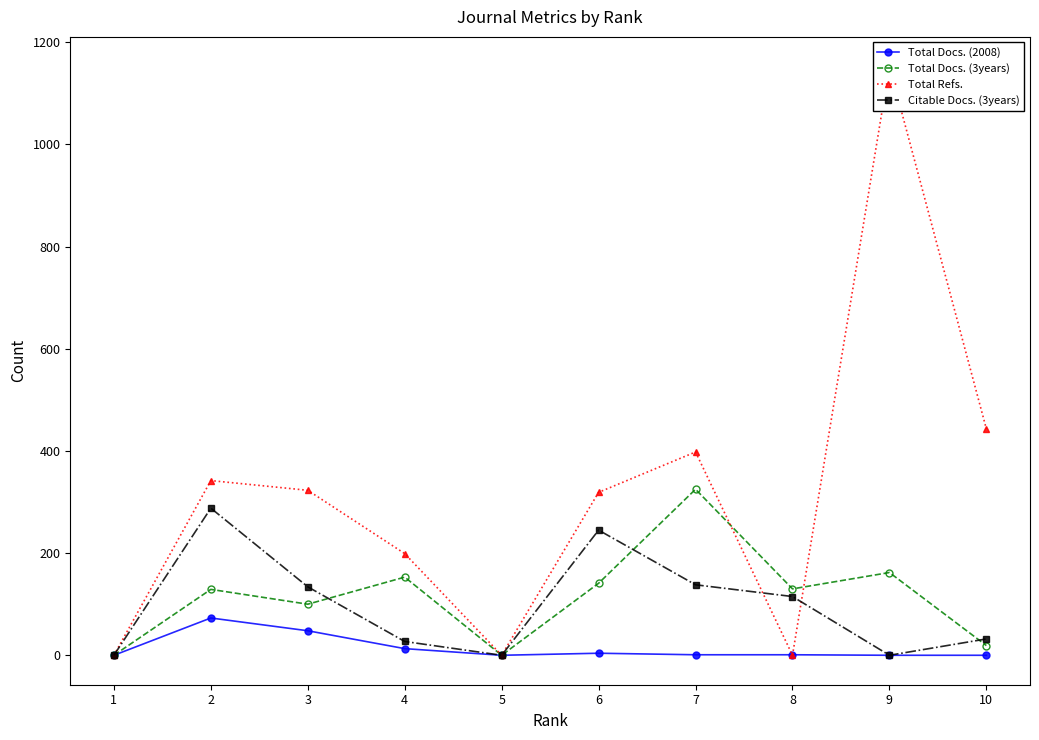

Where is Total Refs. nearest to the value 576?

10